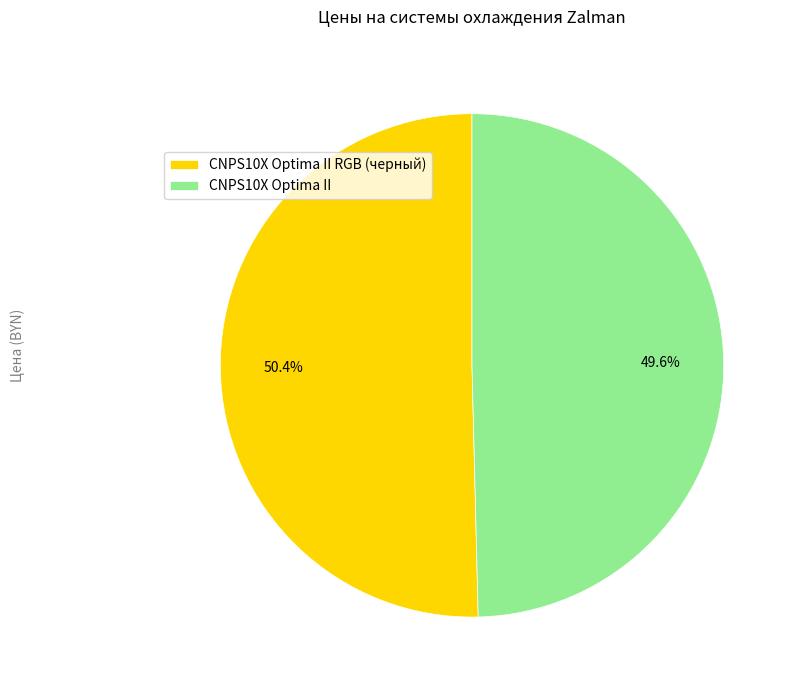

Do CNPS10X Optima II and CNPS10X Optima II RGB (черный) together represent more than half of the pie?

Yes